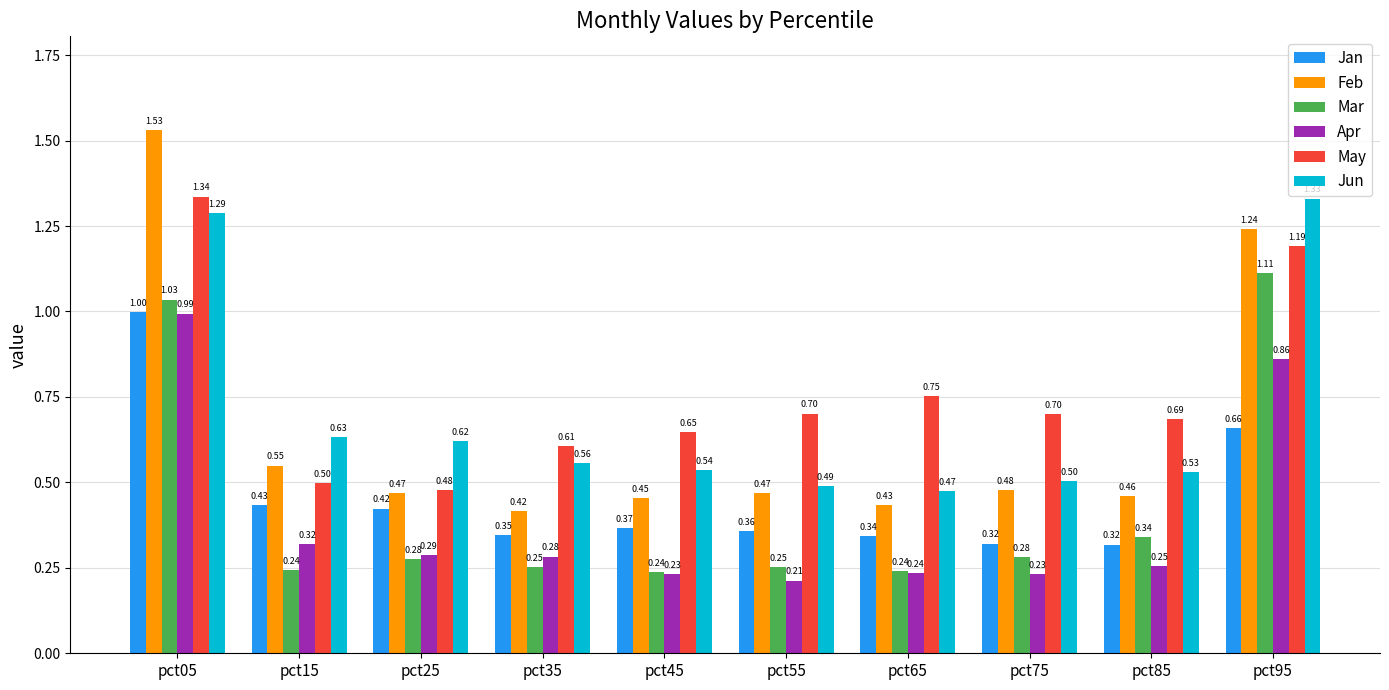

What is the average value of the Feb series?

0.7